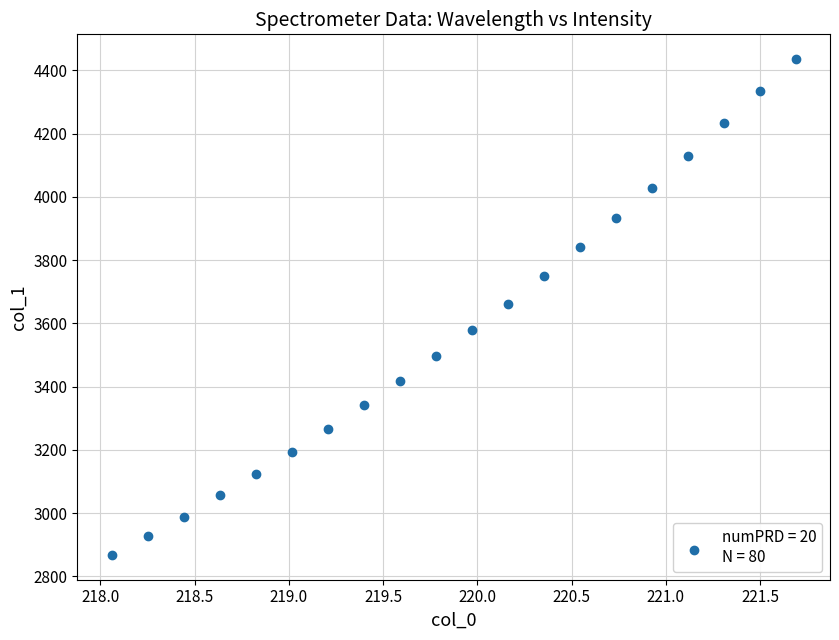

What is the range of X values (max minus min)?

3.6